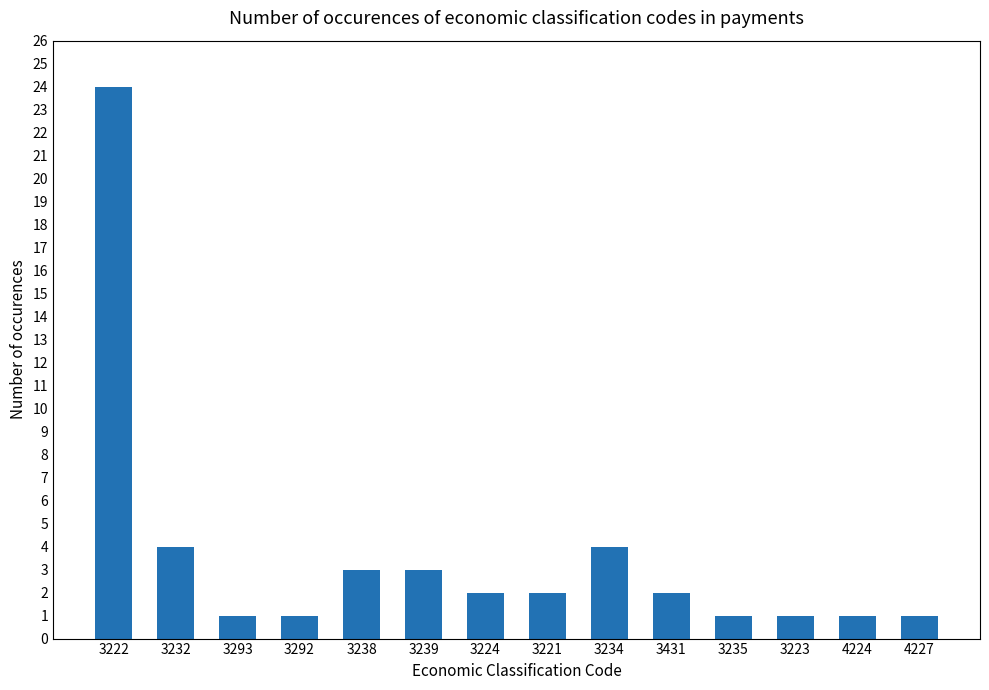

Count the number of categories in the chart.

14